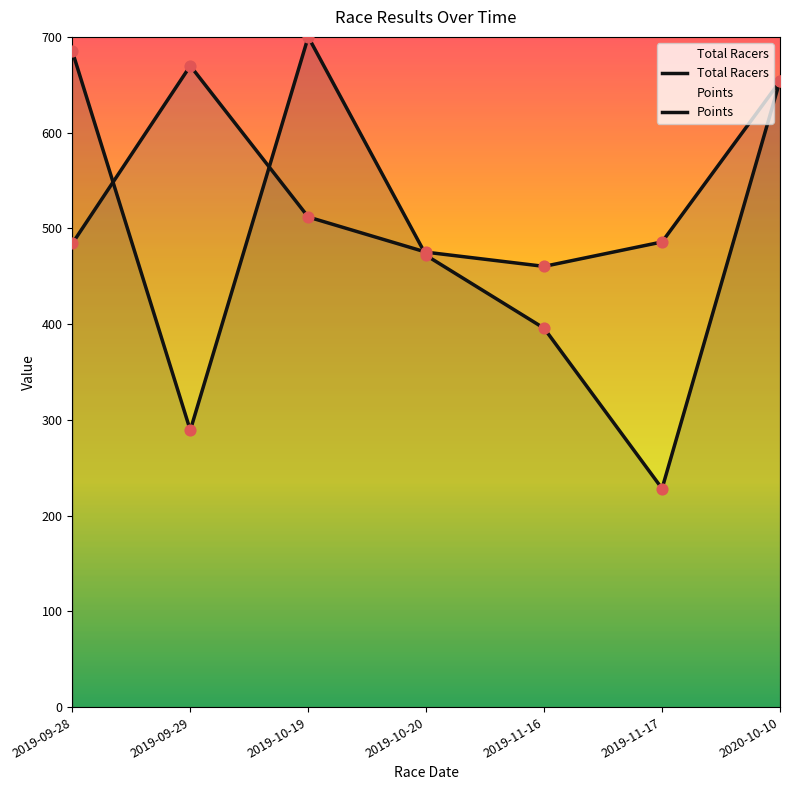

What are all the series names shown in the legend?

Total Racers, Points